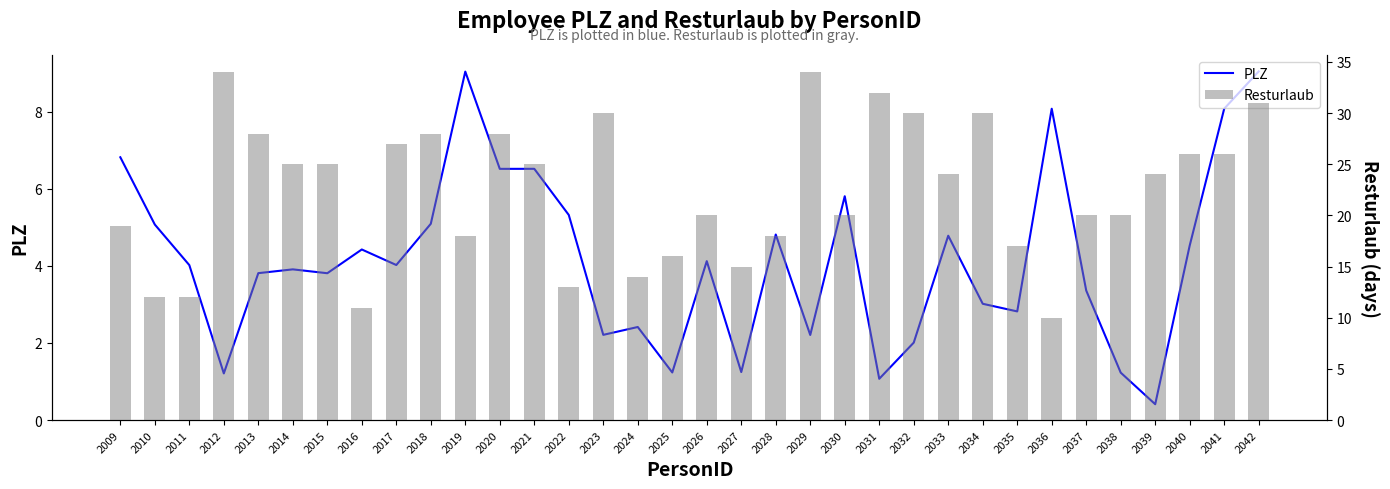

Reading left to right, what are all the values shown in this chart?

PLZ: 2009=6.8	2010=5.1	2011=4.0	2012=1.2	2013=3.8	2014=3.9	2015=3.8	2016=4.4	2017=4.0	2018=5.1	2019=9.0	2020=6.5	2021=6.5	2022=5.3	2023=2.2	2024=2.4	2025=1.2	2026=4.1	2027=1.2	2028=4.8	2029=2.2	2030=5.8	2031=1.1	2032=2.0	2033=4.8	2034=3.0	2035=2.8	2036=8.1	2037=3.4	2038=1.2	2039=0.4	2040=4.5	2041=8.1	2042=9.0
Resturlaub: 2009=19.0	2010=12.0	2011=12.0	2012=34.0	2013=28.0	2014=25.0	2015=25.0	2016=11.0	2017=27.0	2018=28.0	2019=18.0	2020=28.0	2021=25.0	2022=13.0	2023=30.0	2024=14.0	2025=16.0	2026=20.0	2027=15.0	2028=18.0	2029=34.0	2030=20.0	2031=32.0	2032=30.0	2033=24.0	2034=30.0	2035=17.0	2036=10.0	2037=20.0	2038=20.0	2039=24.0	2040=26.0	2041=26.0	2042=31.0